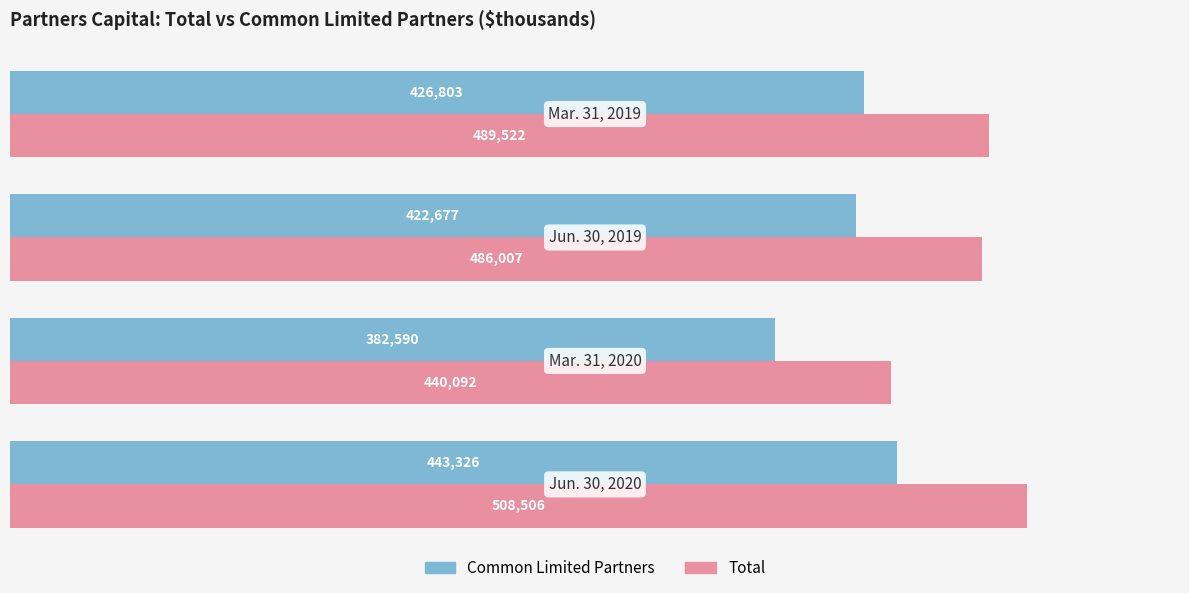

How many values in the Common Limited Partners series are below 426803?

2